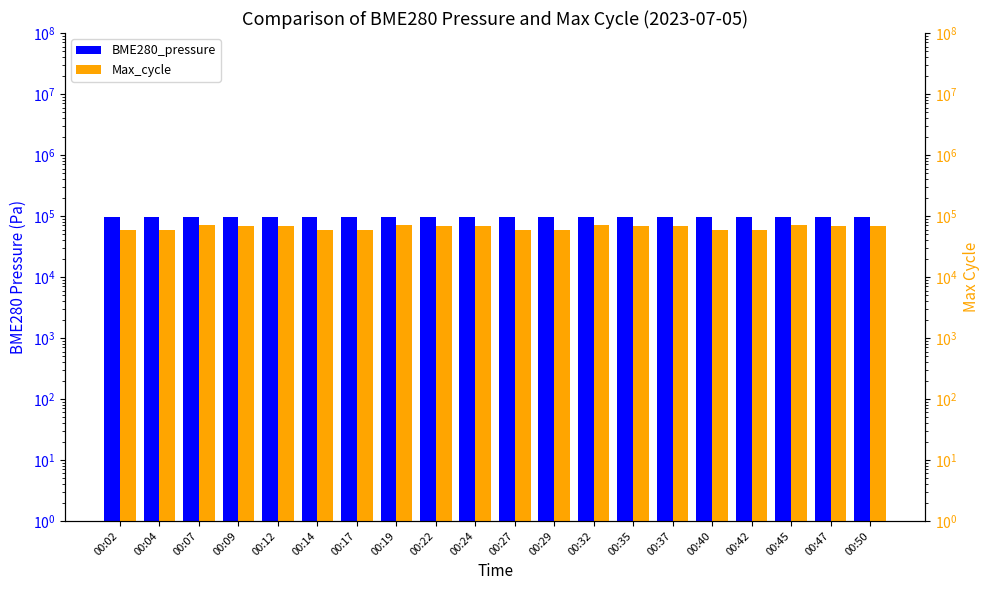

Is it true that BME280_pressure equals 59858.2 at 00:17?

False